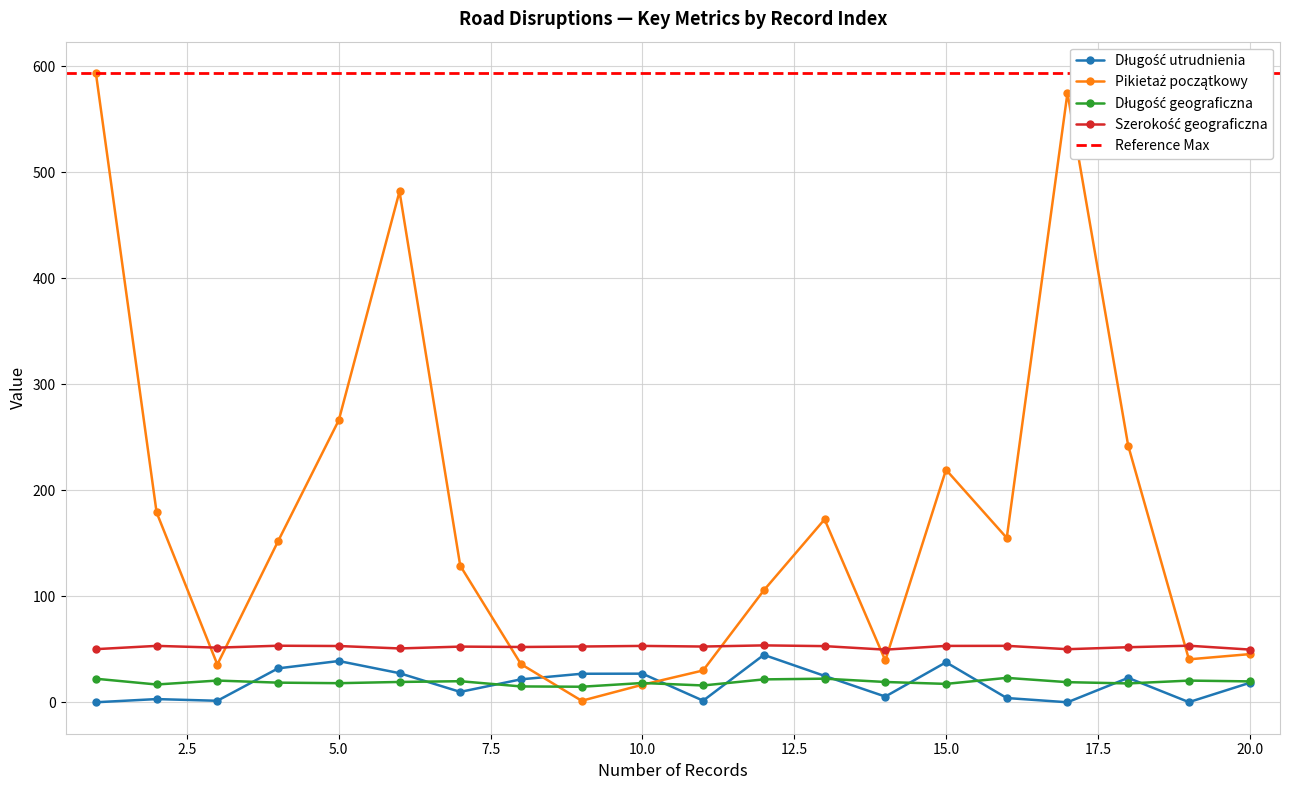

How many intersections are there between Długość utrudnienia and Długość geograficzna?

10